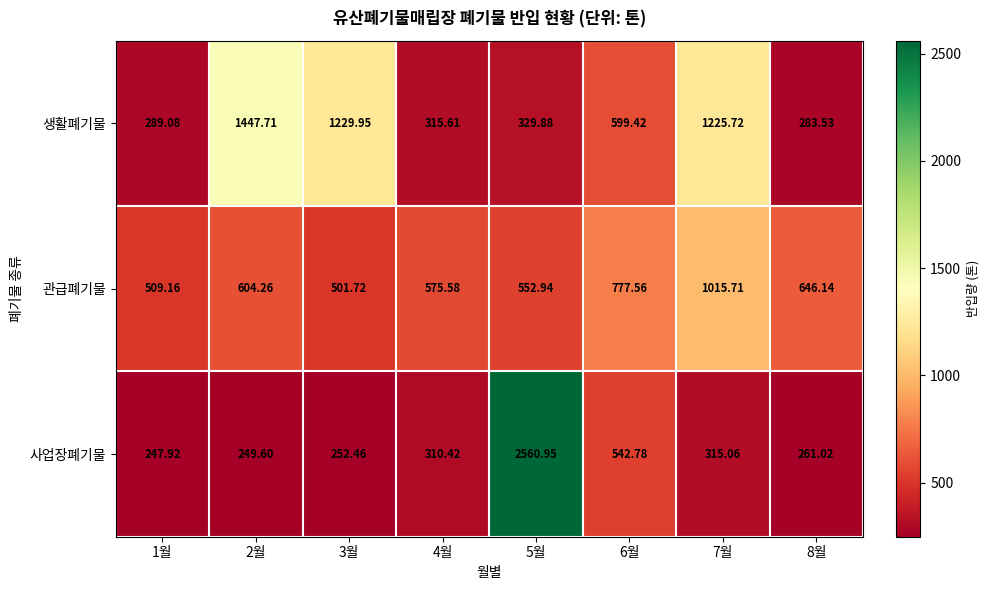

What is the difference between the highest and lowest values at 7월?

910.7